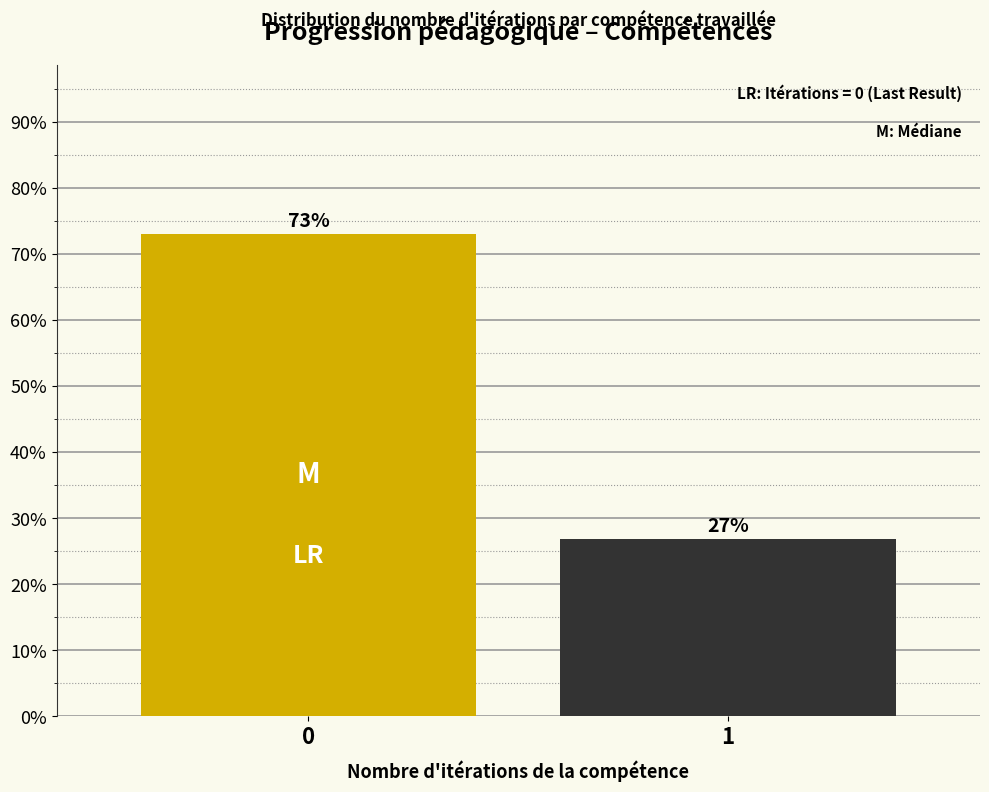

What is the sum of the values at 1 and 0?

100.0